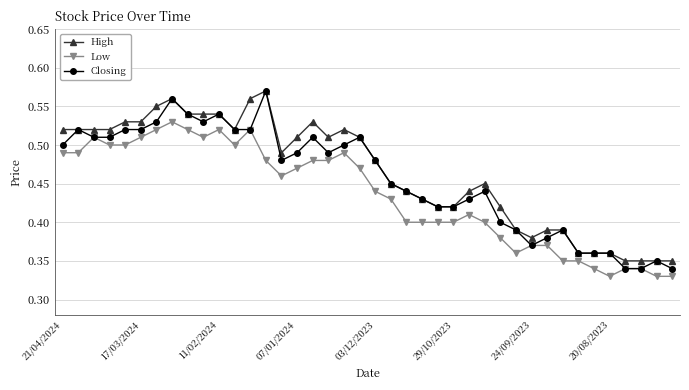

Does the chart have visible grid lines?

Yes